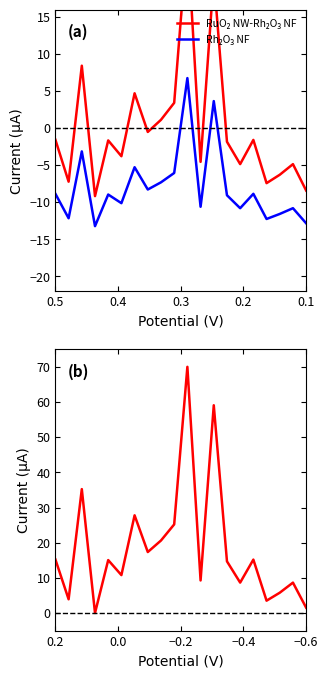

Which category has the lowest value in the RuO₂ NW-Rh₂O₃ NF series?

0.4